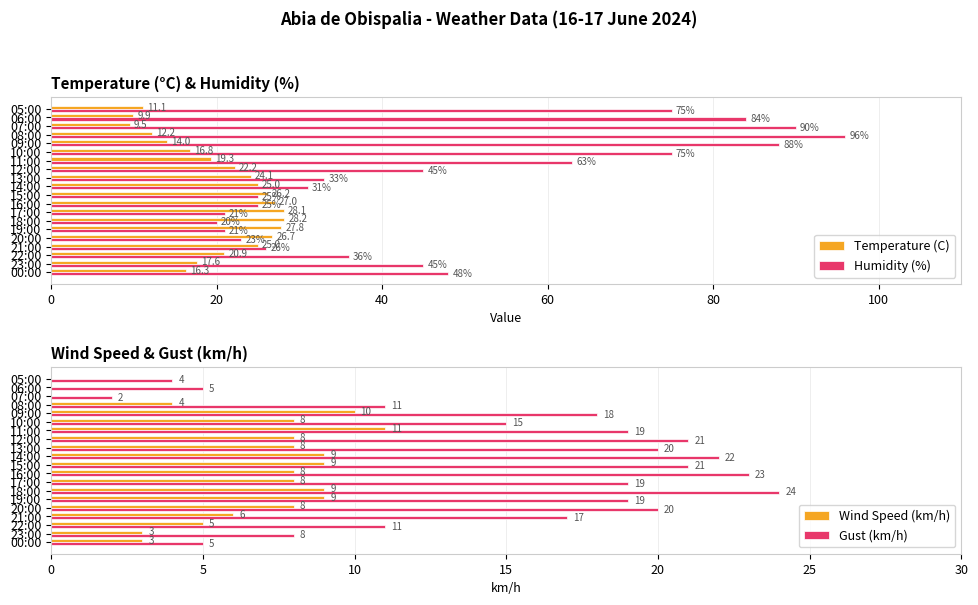

What is the average value of the Wind Speed (km/h) series?

6